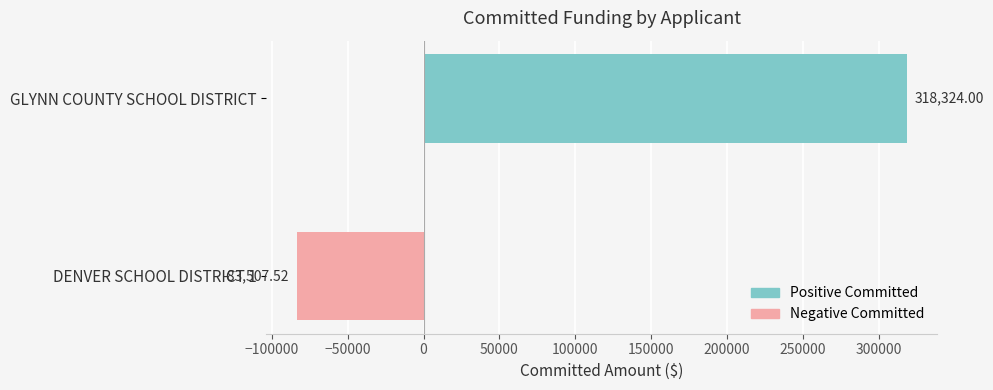

List the labels in order of value, smallest first.

DENVER SCHOOL DISTRICT 1, GLYNN COUNTY SCHOOL DISTRICT